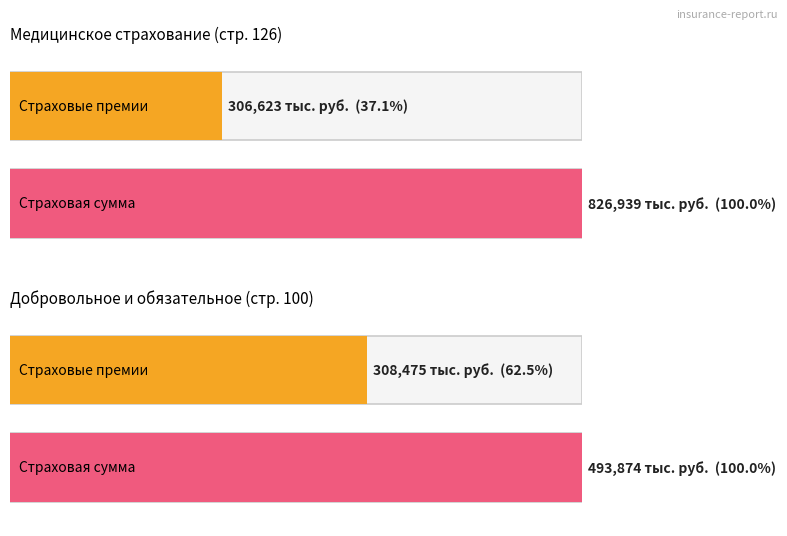

Does the chart contain stacked bars?

No